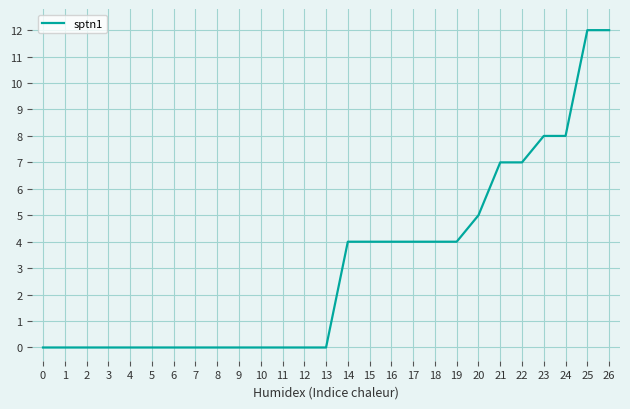

What is the maximum value shown in the chart?

12